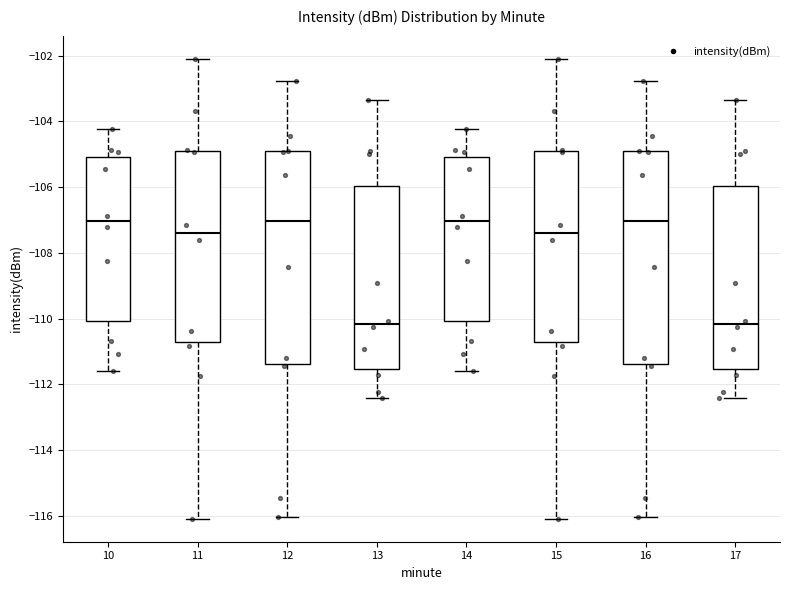

Reading left to right, read every box against the y-axis: the position of its median line, the range the box covers, and the ends of its whiskers. The values are not printed on the chart, so give them approximately, as read against the axis.

10: median -107.0, box -110.0 to -105.0, whiskers -111.6 to -104.2
11: median -107.4, box -110.8 to -104.8, whiskers -116.0 to -102.0
12: median -107.0, box -111.4 to -105.0, whiskers -116.0 to -102.8
13: median -110.2, box -111.6 to -106.0, whiskers -112.4 to -103.4
14: median -107.0, box -110.0 to -105.0, whiskers -111.6 to -104.2
15: median -107.4, box -110.8 to -104.8, whiskers -116.0 to -102.0
16: median -107.0, box -111.4 to -105.0, whiskers -116.0 to -102.8
17: median -110.2, box -111.6 to -106.0, whiskers -112.4 to -103.4